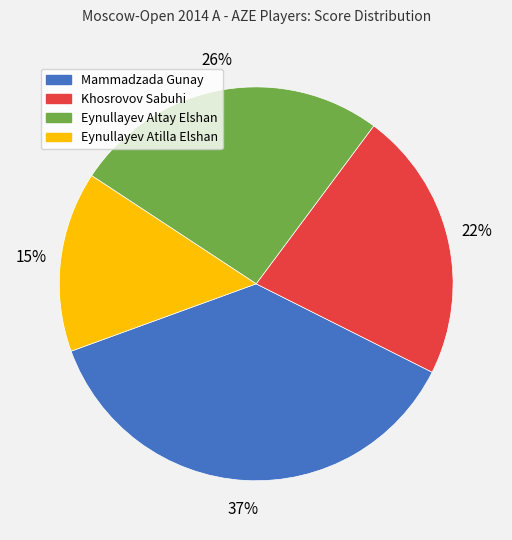

Is it true that Khosrovov Sabuhi is 37% of the pie?

False